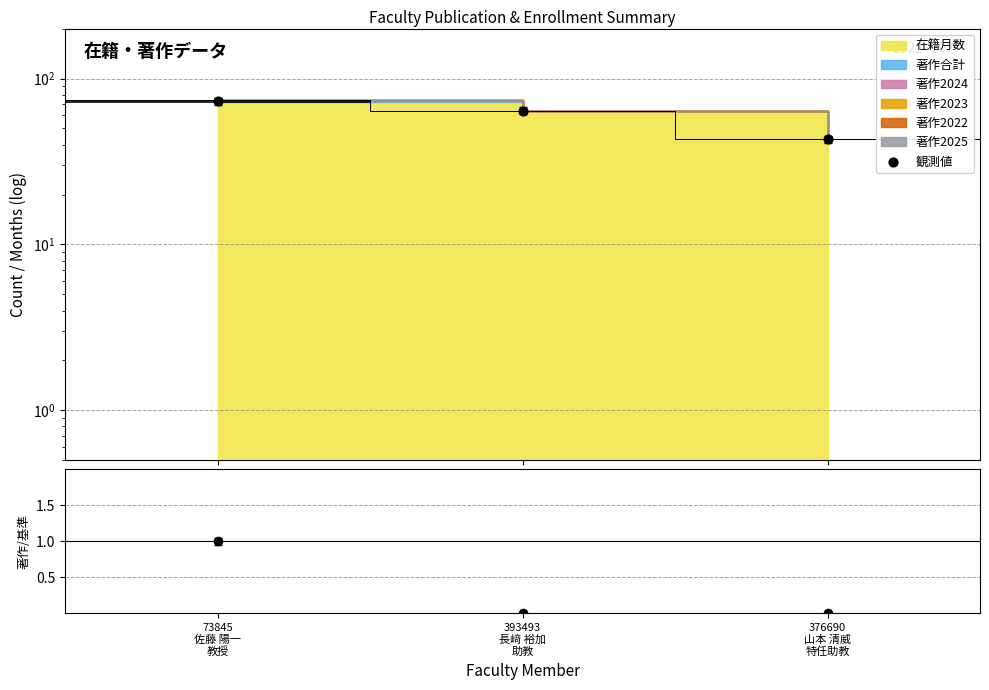

At which category is the sum across all series the highest?

73845
佐藤 陽一
教授